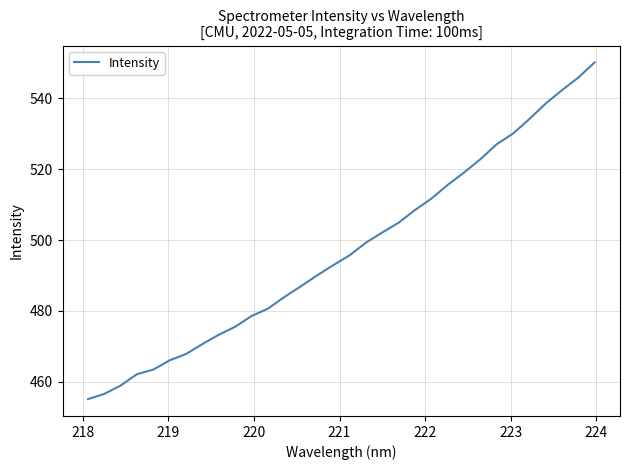

Is this an area chart (filled region under the line)?

No